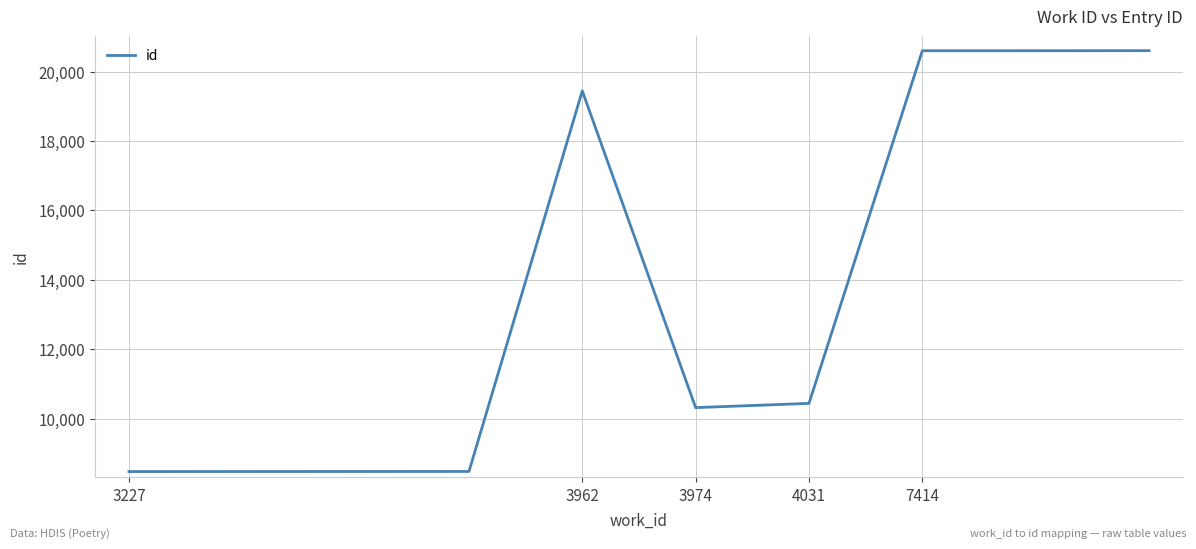

What is the average value?

13589